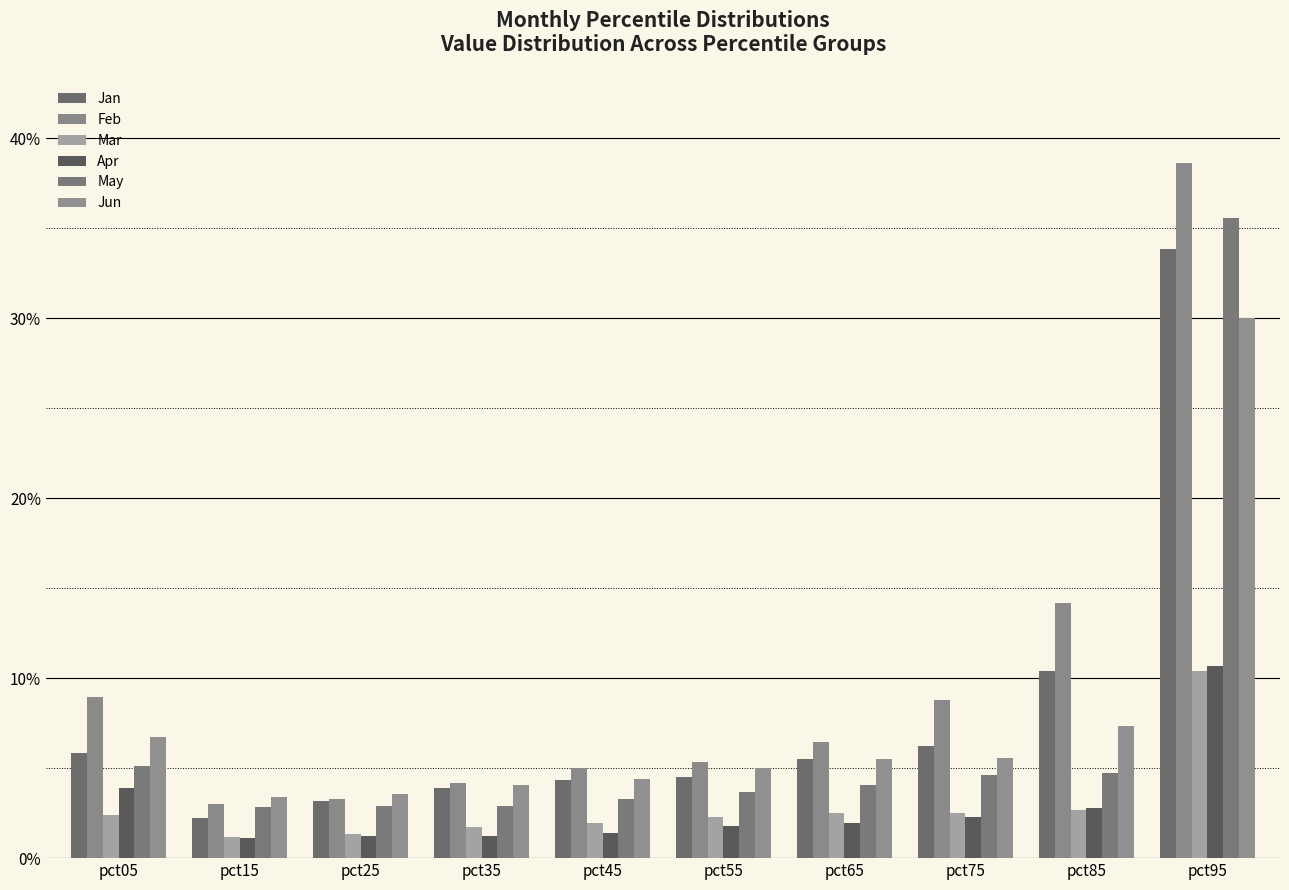

List the labels in order of Feb value, largest first.

pct95, pct85, pct05, pct75, pct65, pct55, pct45, pct35, pct25, pct15